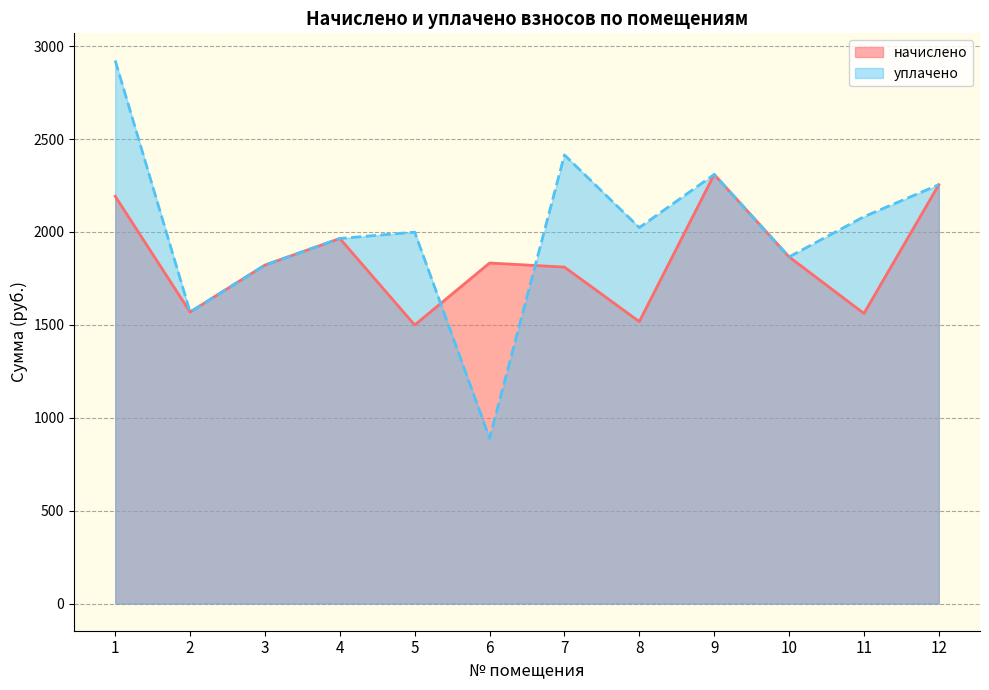

What is the value of the начислено point at the 8th from the left?

1517.7